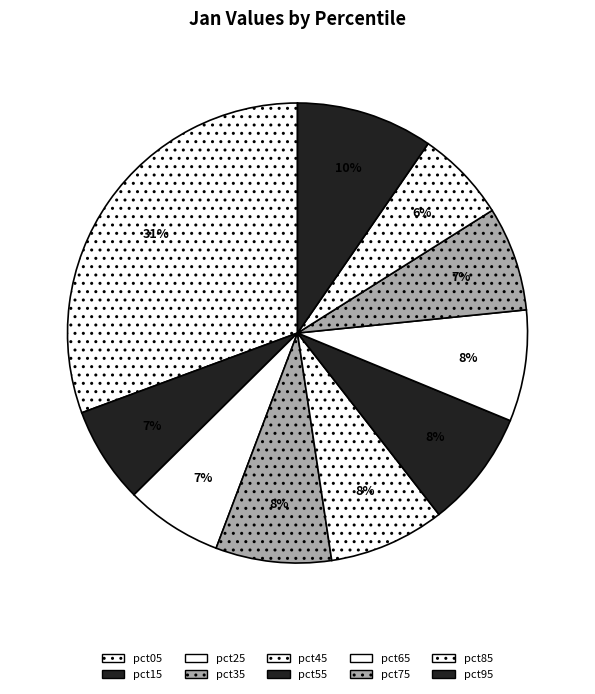

Count the number of slices in the pie.

10